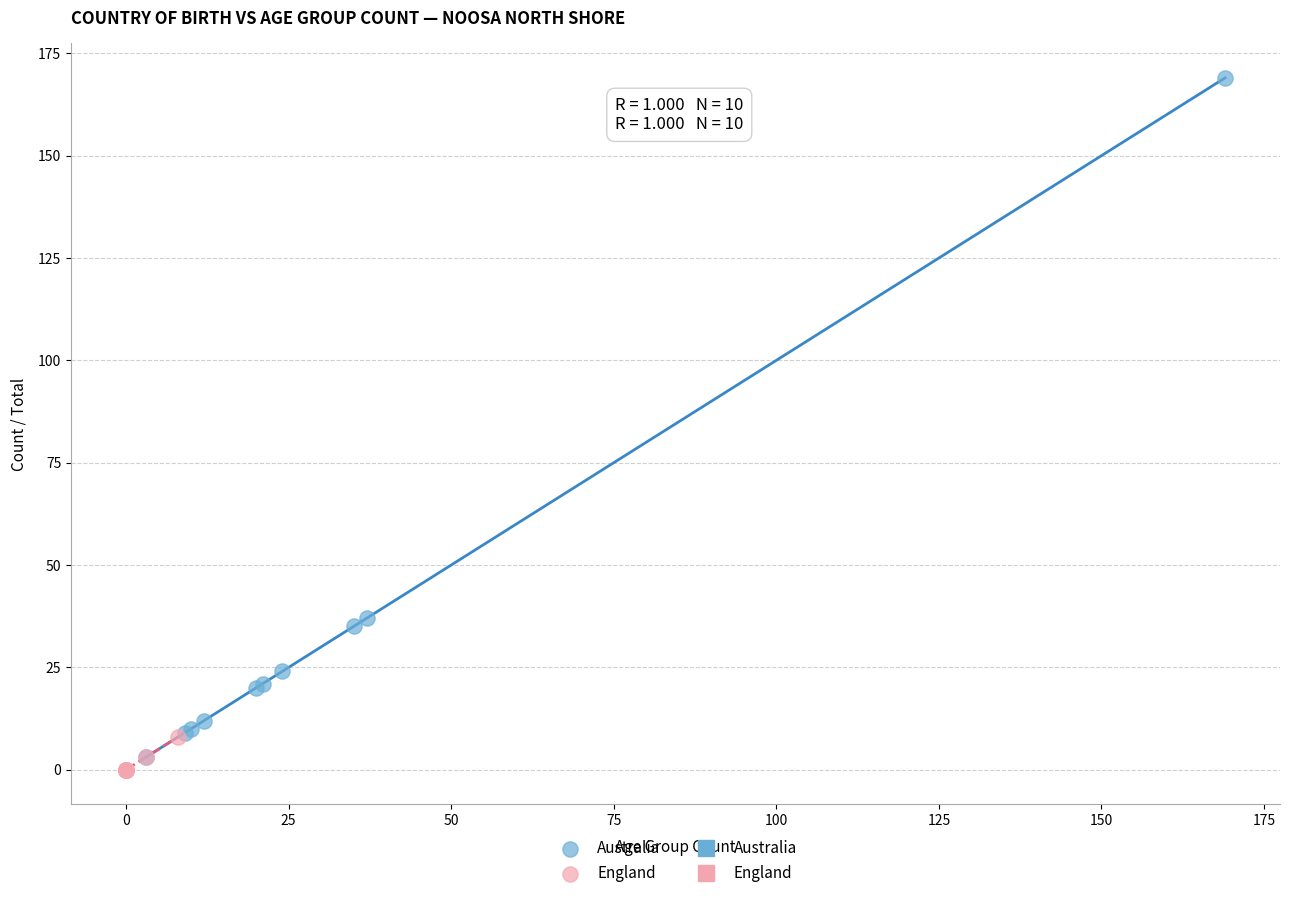

Which series has the widest spread of Y values?

Australia